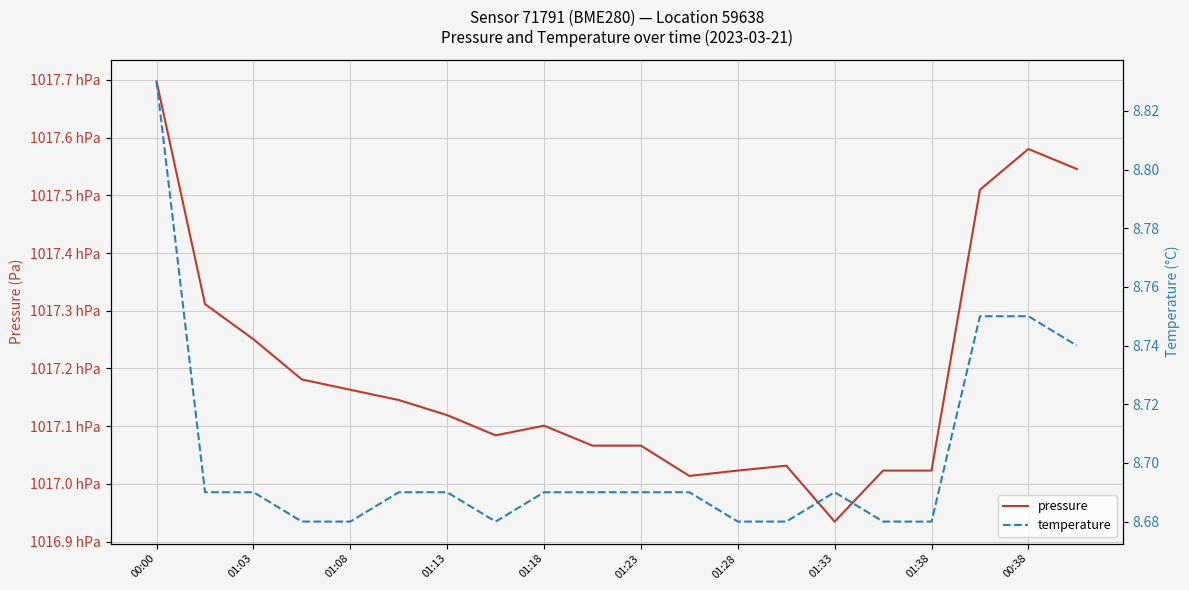

Is this an area chart (filled region under the line)?

No